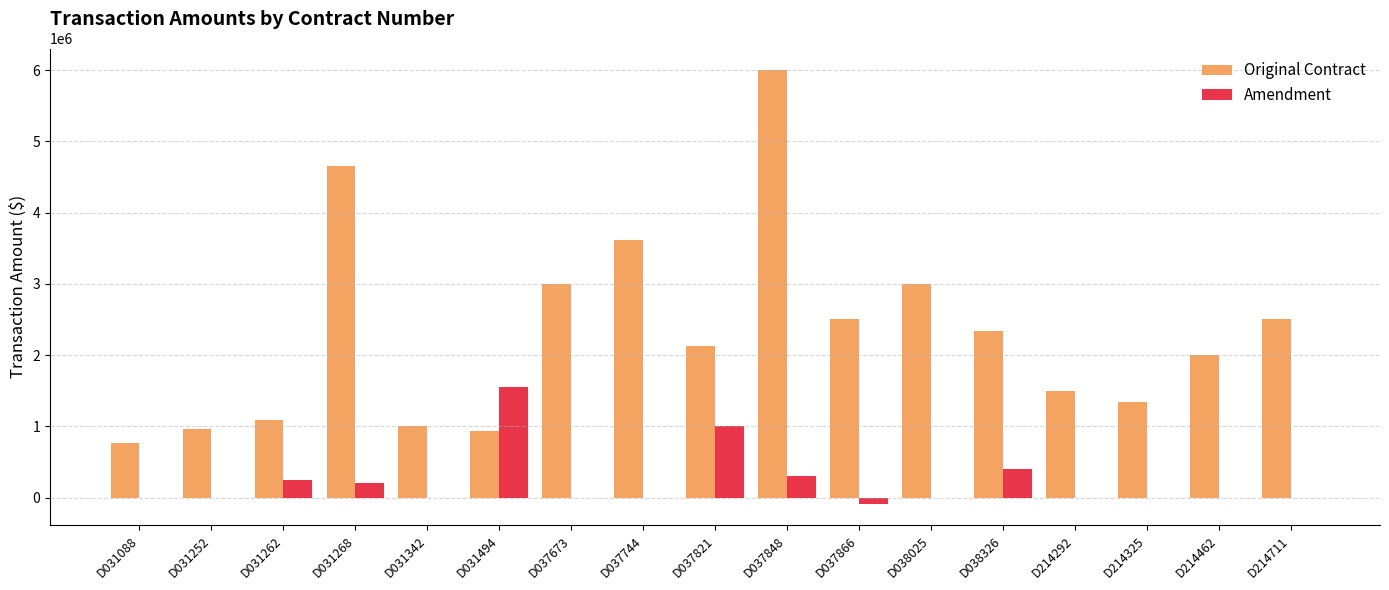

What is the sum of all Original Contract values?

39322700.0